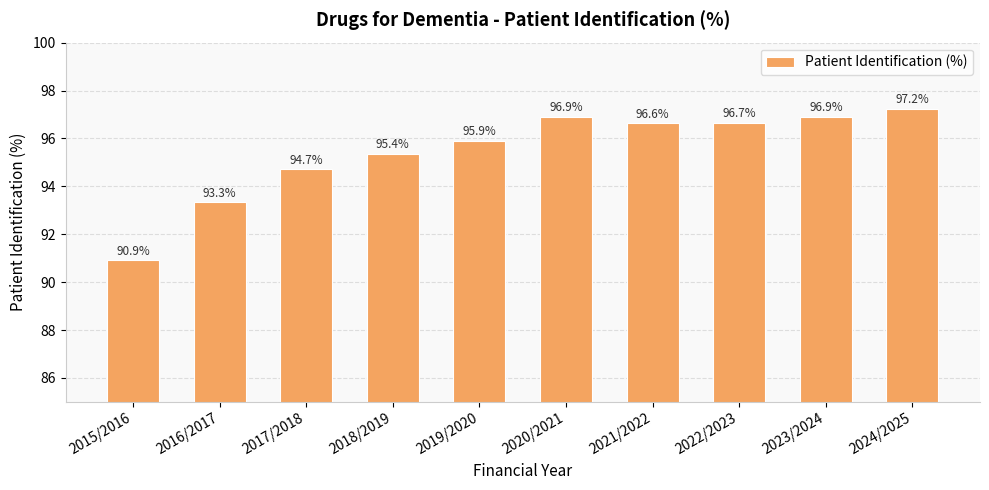

What is the ratio of the value at 2023/2024 to the value at 2021/2022?

1.0